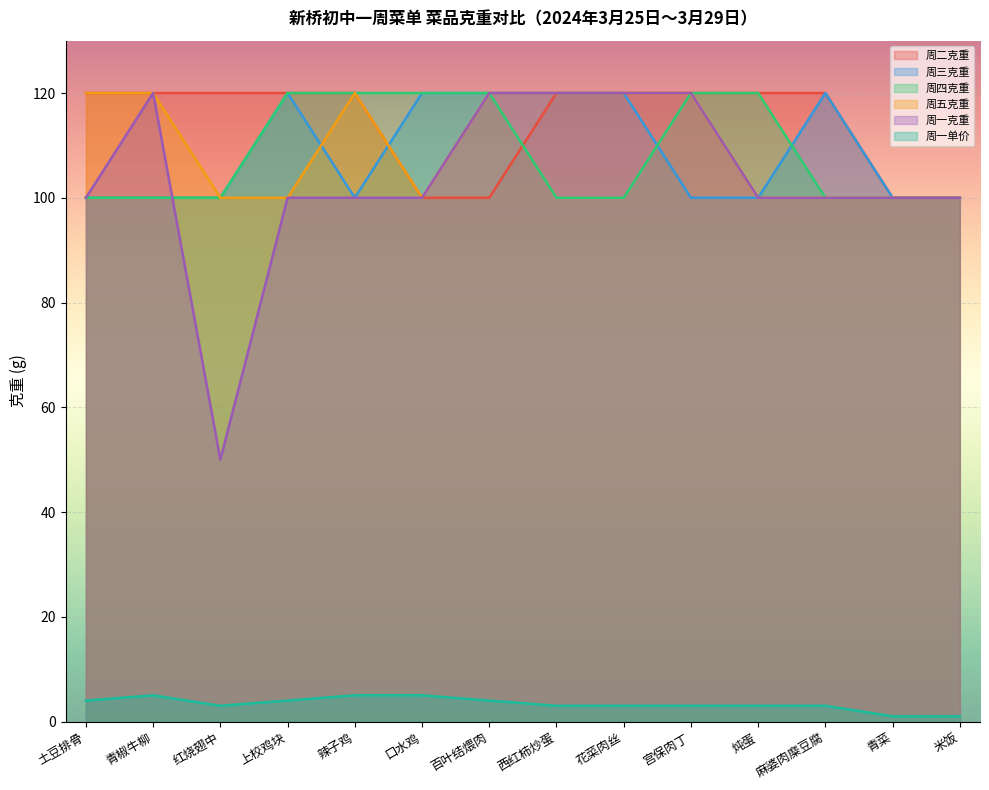

What is the minimum value for 周一克重?

50